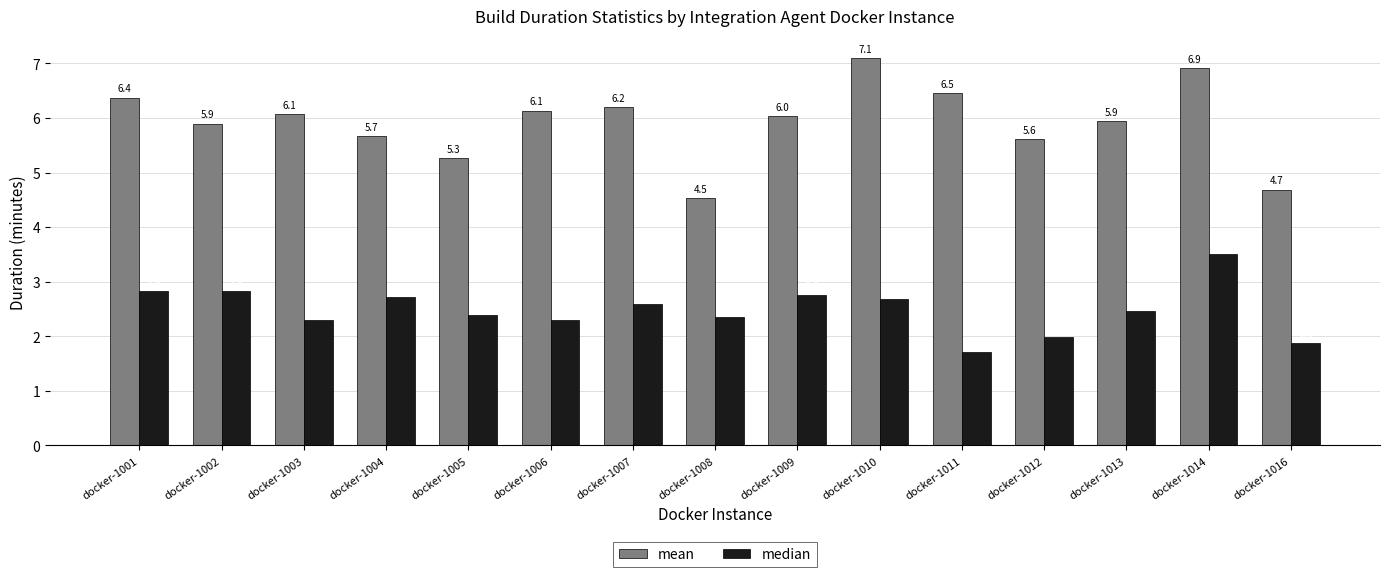

How many bars are there in total?

30